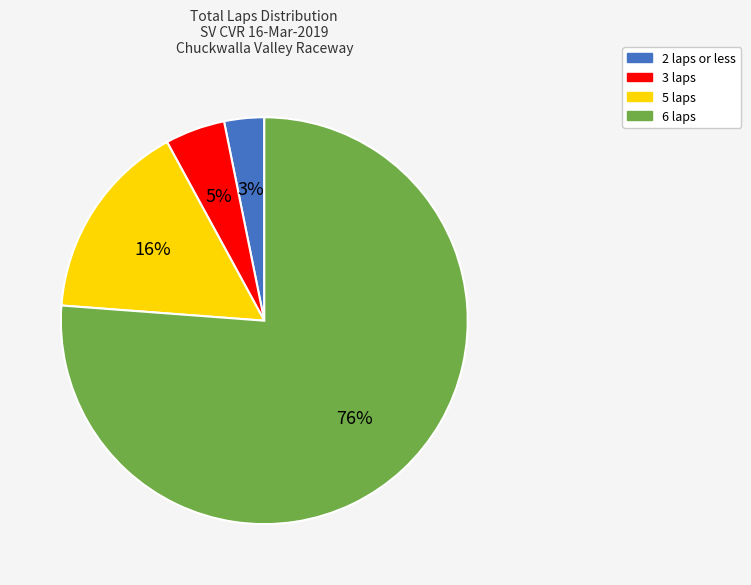

Which category has the biggest portion of the pie?

6 laps